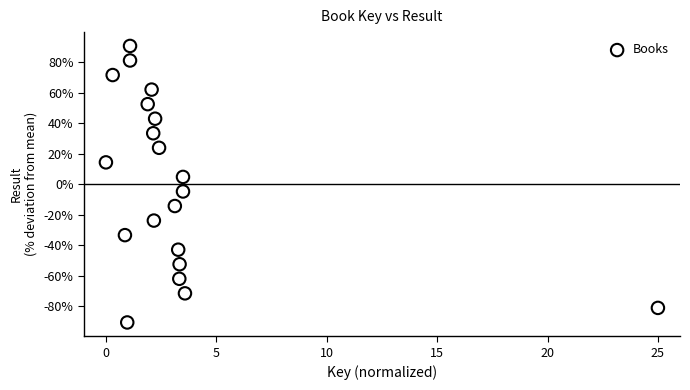

What is the range of X values (max minus min)?

25.0